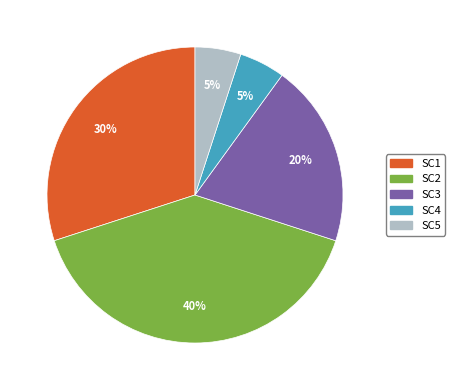

Does any single category account for the majority?

No